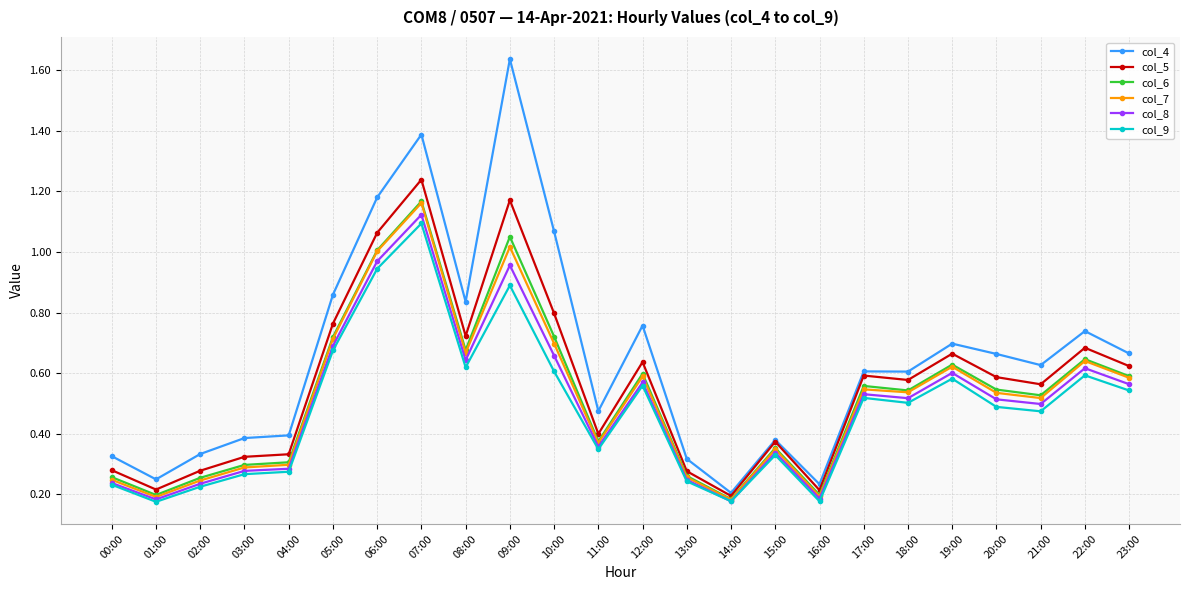

At how many categories does at least one series exceed 0?

24